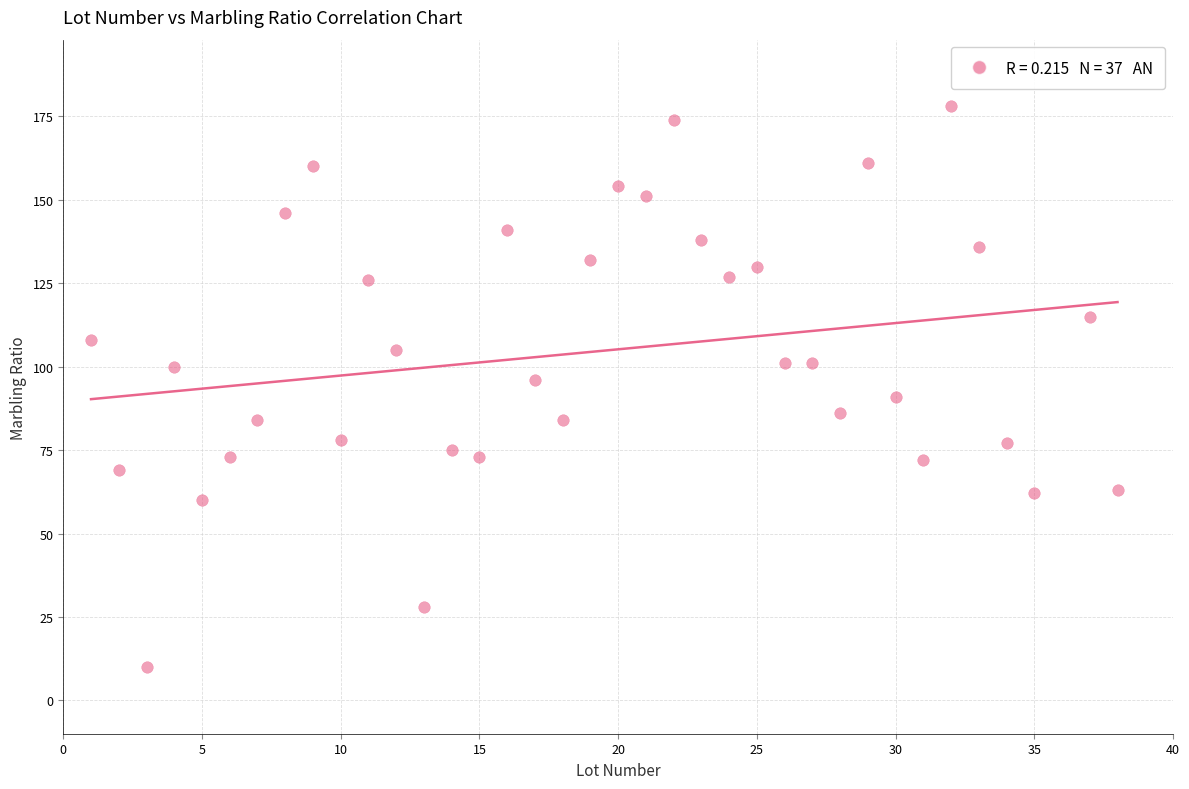

What is the range of X values (max minus min)?

37